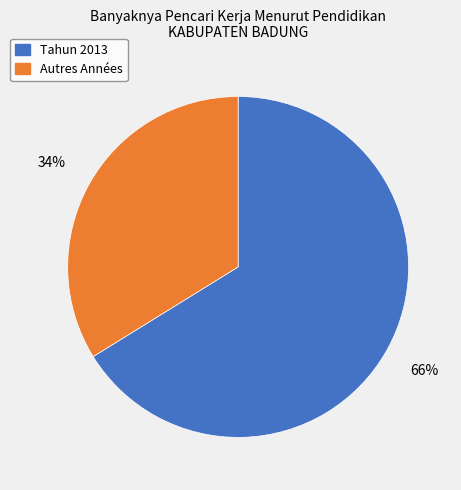

To the nearest percent, what percentage of the pie is Tahun 2013?

66%